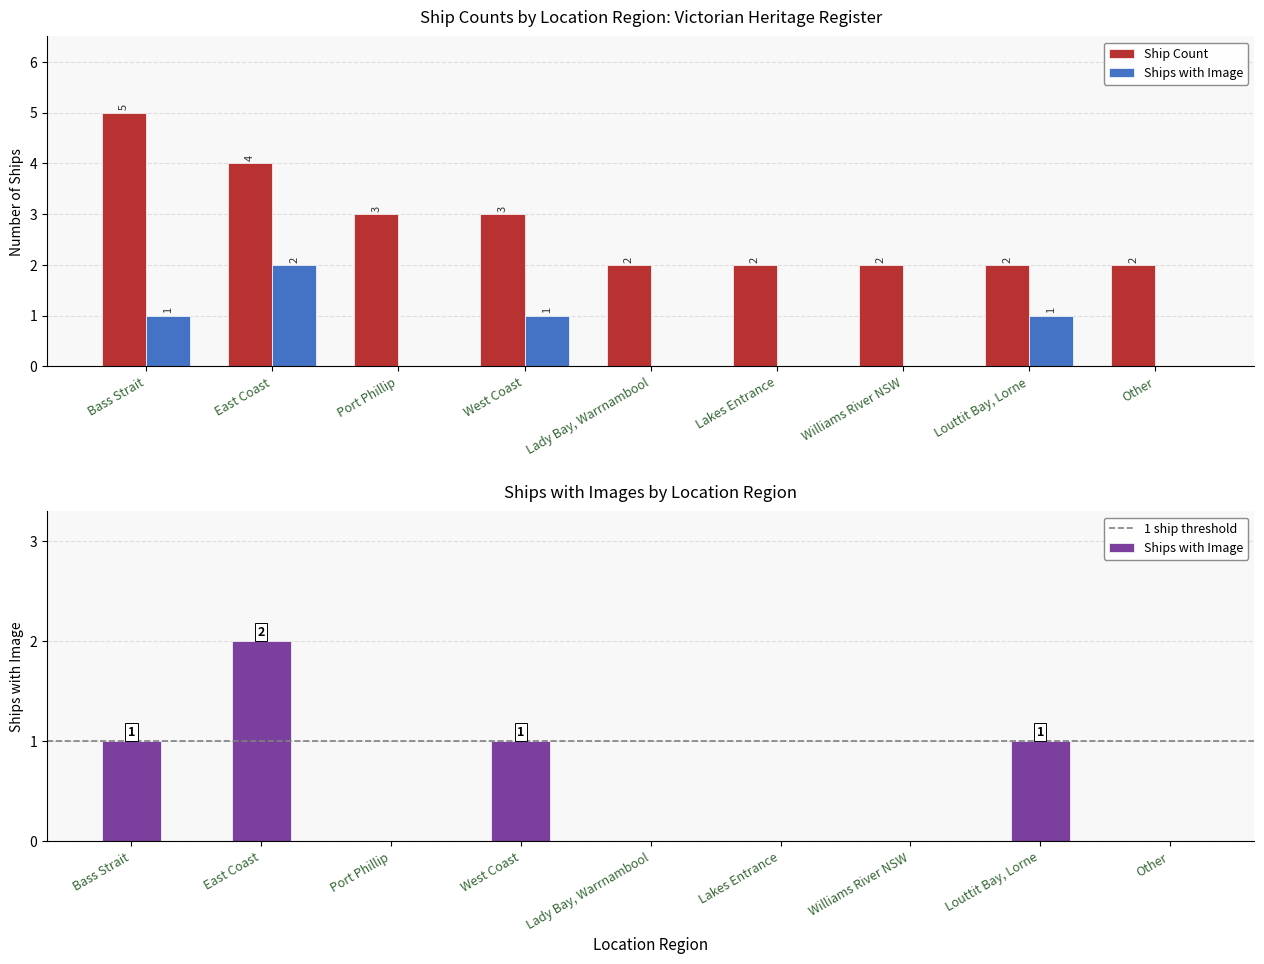

Rank the series at Lakes Entrance from lowest to highest value.

Ships with Image, Ship Count